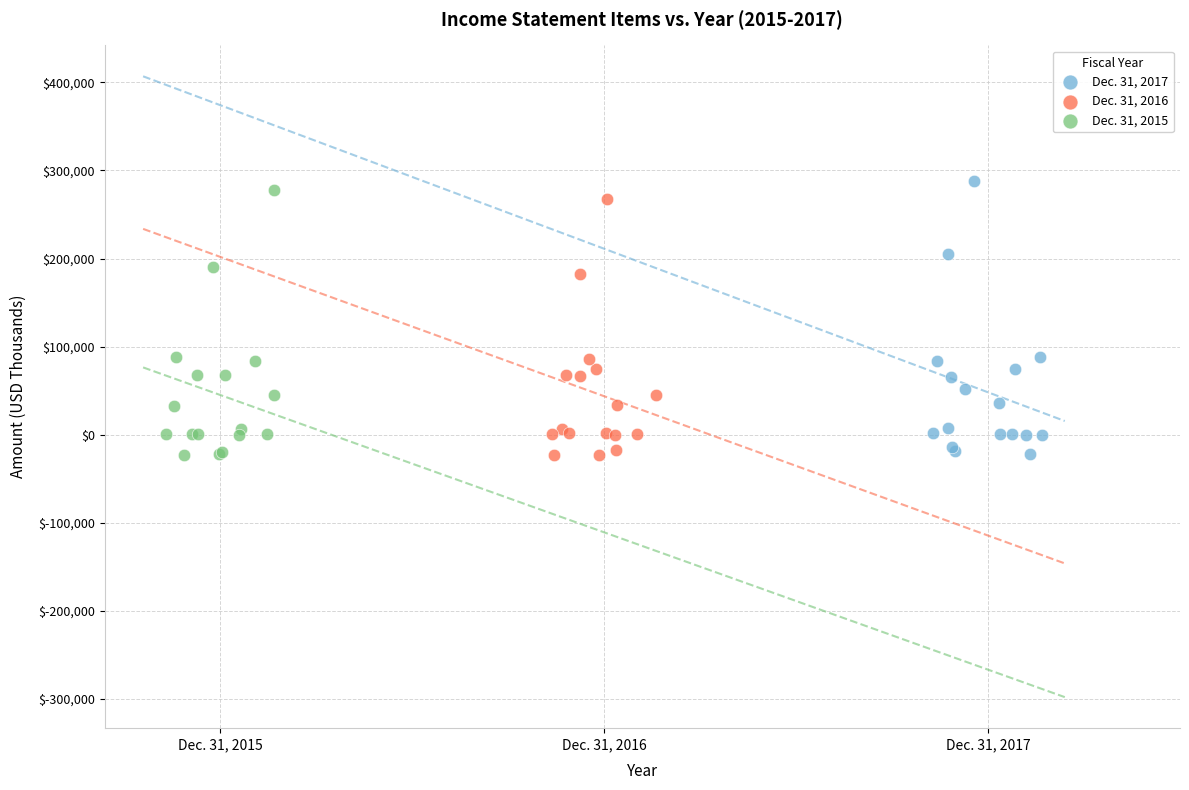

What are all the series names shown in the legend?

Dec. 31, 2017, Dec. 31, 2016, Dec. 31, 2015